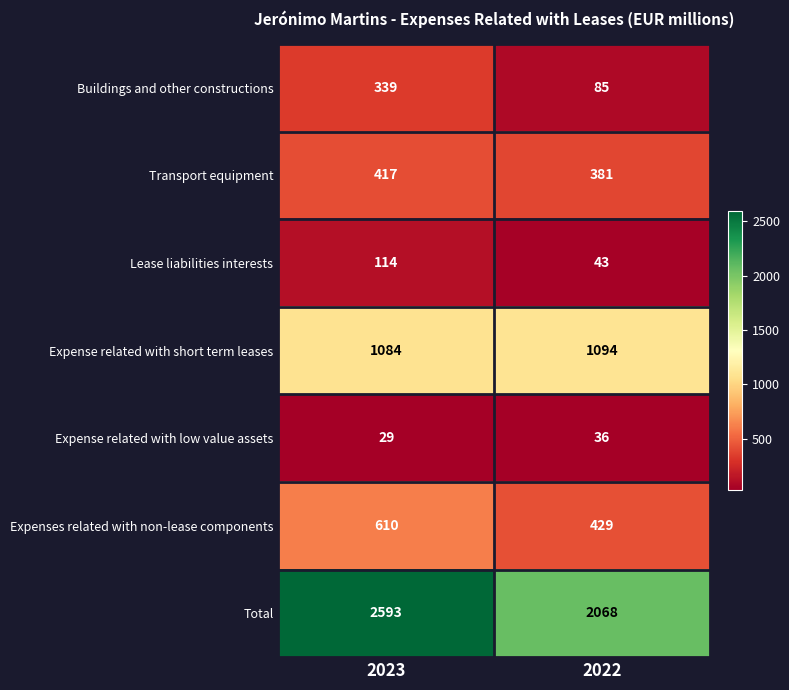

The Lease liabilities interests series shows 164 at 2023. True or false?

False